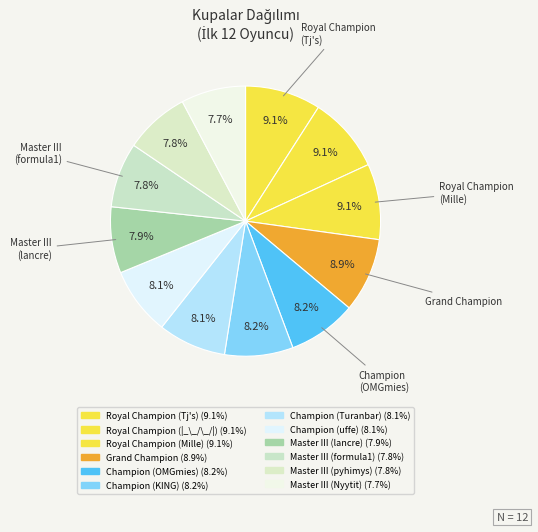

Is it true that Grand Champion is 15% of the pie?

False